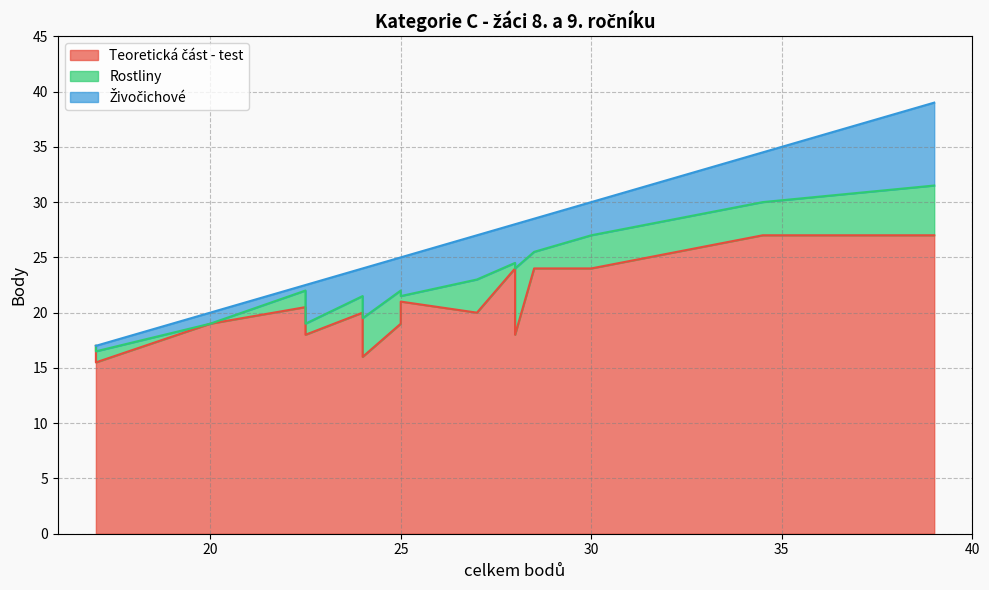

Is the value of Rostliny at 17 greater than the value of Teoretická část - test at 30?

No